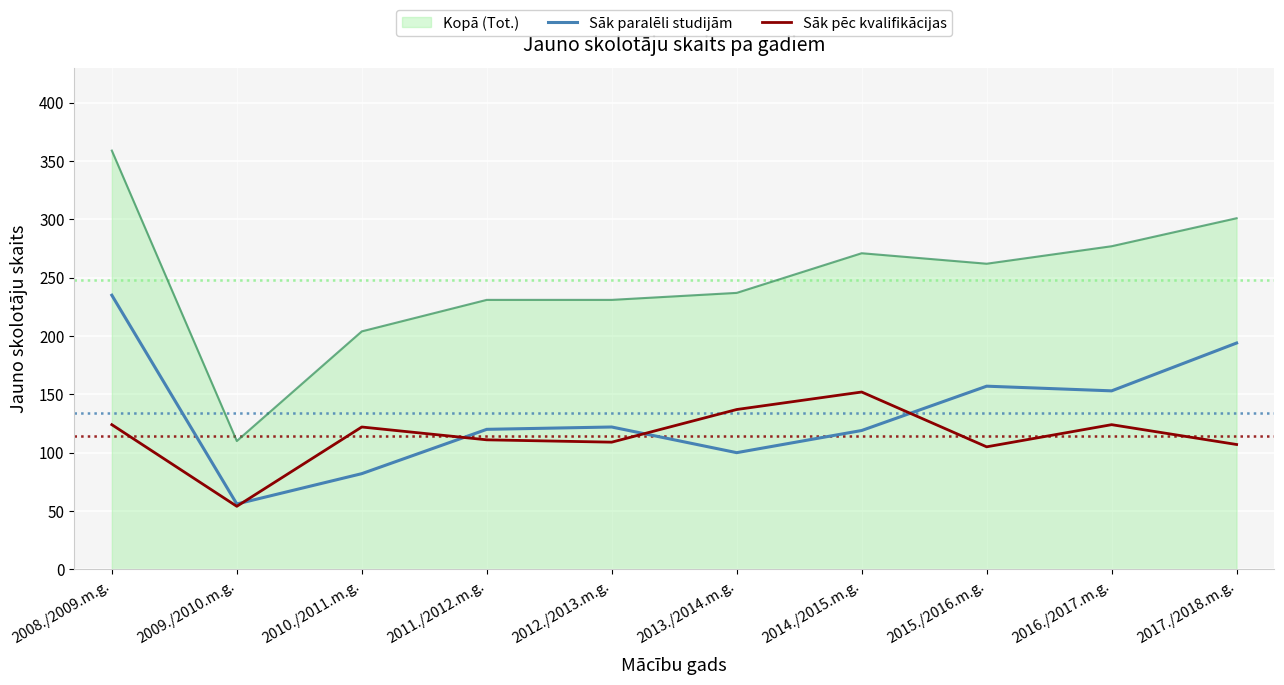

At which label does Sāk paralēli studijām first exceed 122?

2008./2009.m.g.